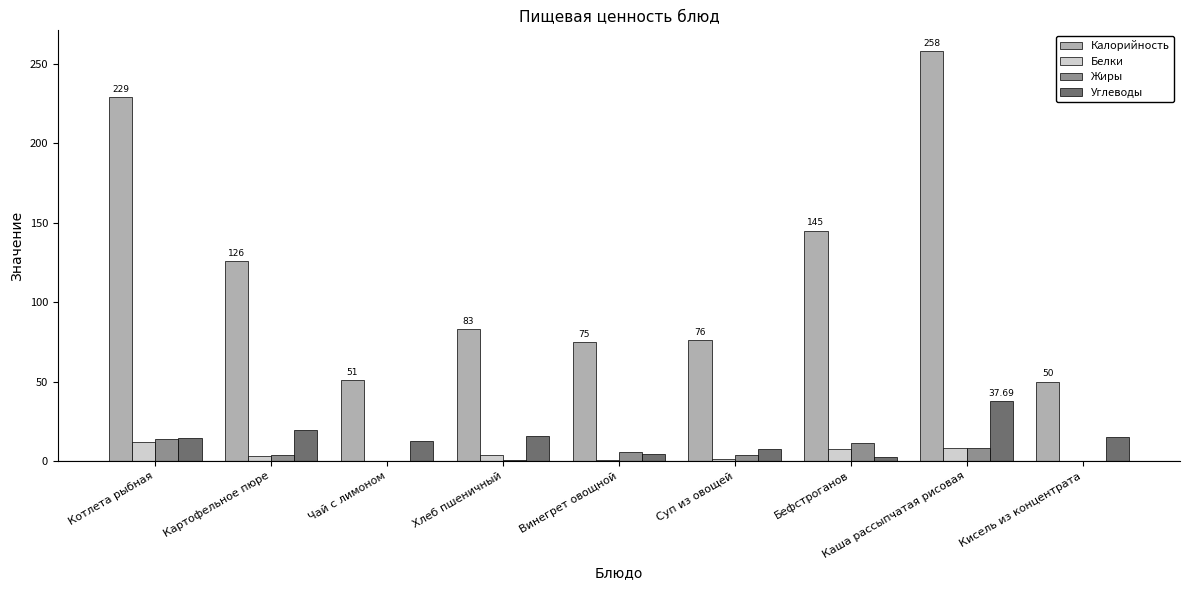

At which category is the sum across all series the highest?

Каша рассыпчатая рисовая